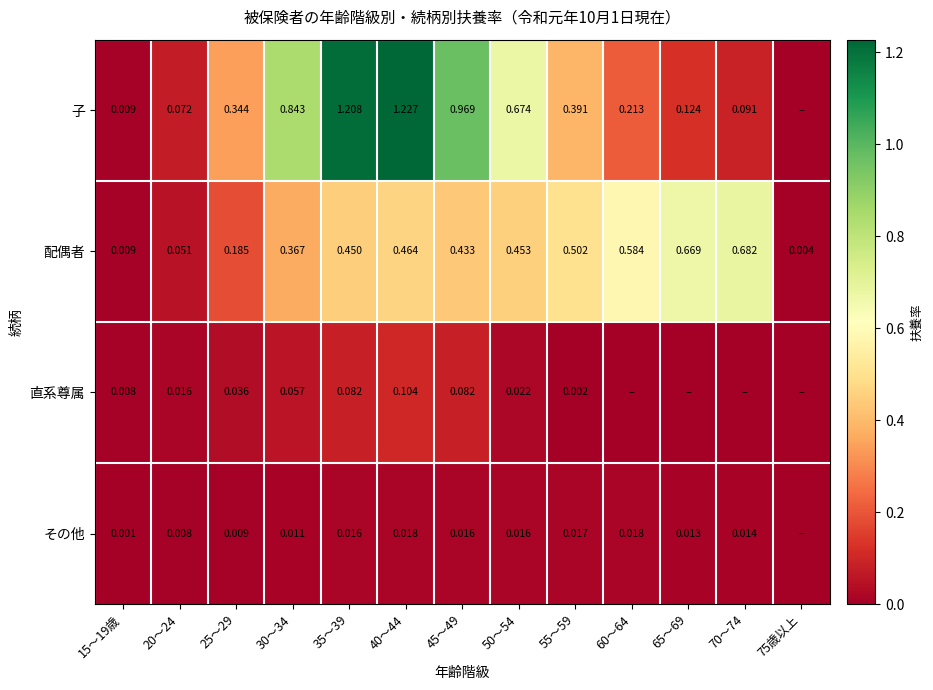

Is the value of 子 at 35～39 greater than the value of その他 at 70～74?

Yes